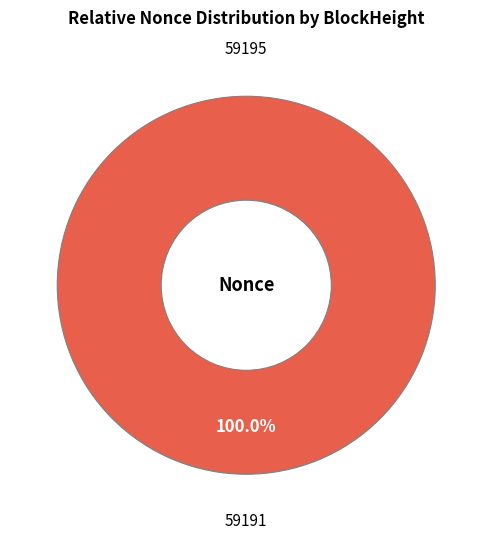

Does 59195 represent more than half of the total?

No